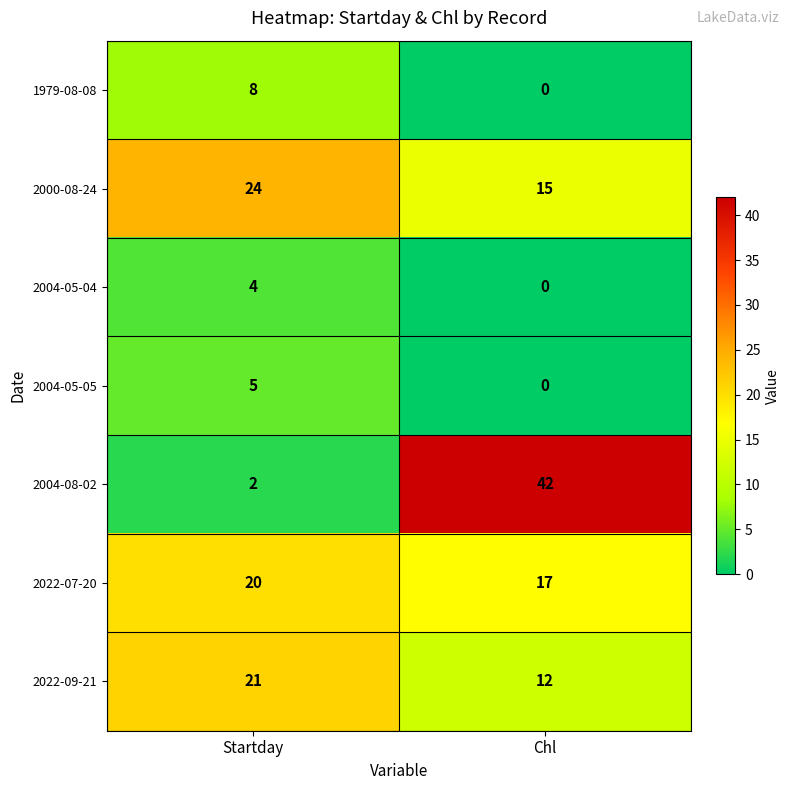

Reading left to right, extract all data points from this chart.

1979-08-08: Startday=8	Chl=0
2000-08-24: Startday=24	Chl=15
2004-05-04: Startday=4	Chl=0
2004-05-05: Startday=5	Chl=0
2004-08-02: Startday=2	Chl=42
2022-07-20: Startday=20	Chl=17
2022-09-21: Startday=21	Chl=12